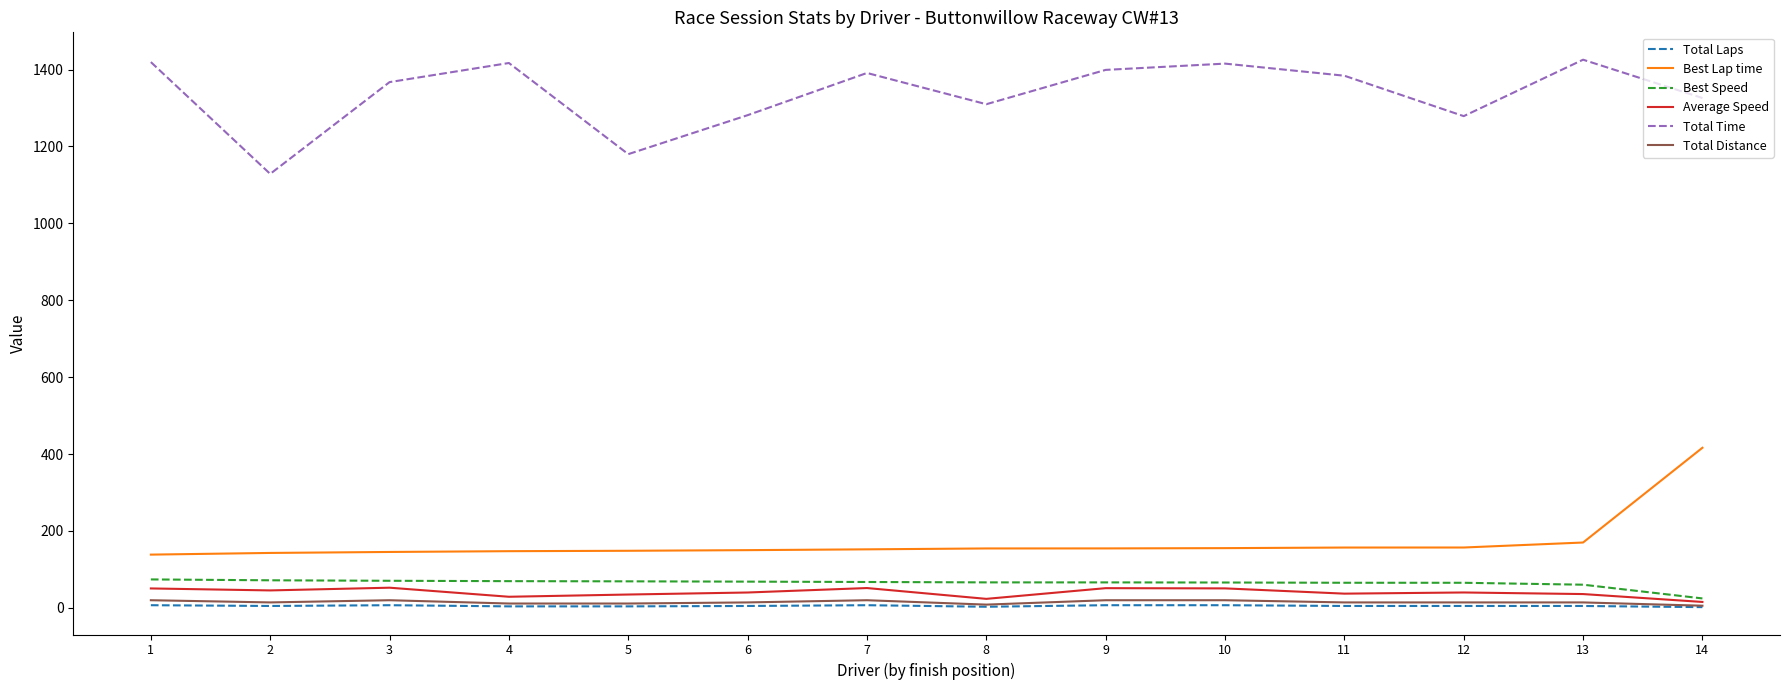

What is the maximum value shown in the chart?

1425.5